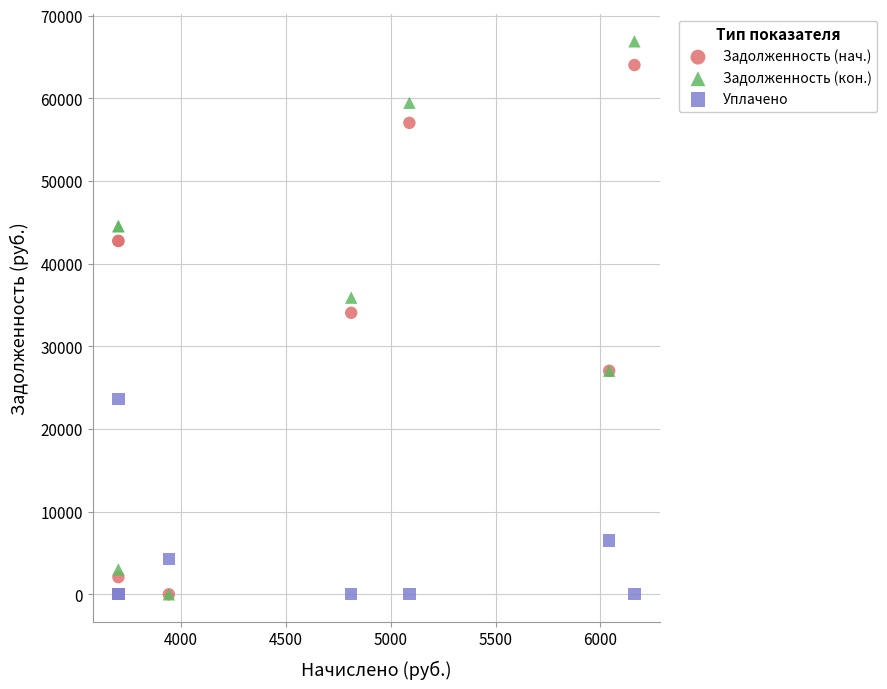

In the Задолженность (нач.) series, what Y value is closest to 32018?

34054.3